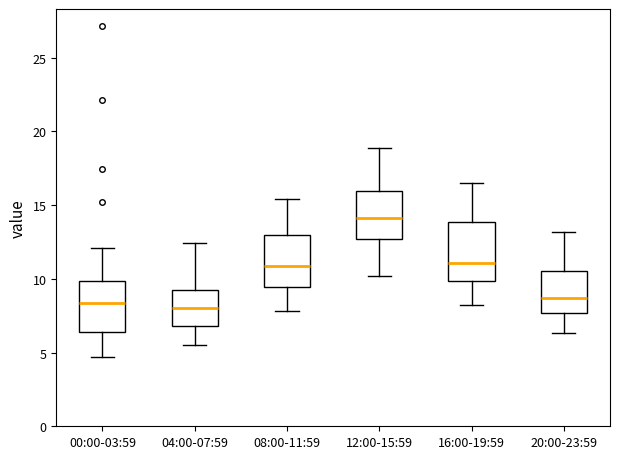

Which box is the tallest, from its lower edge to its upper edge?

16:00-19:59